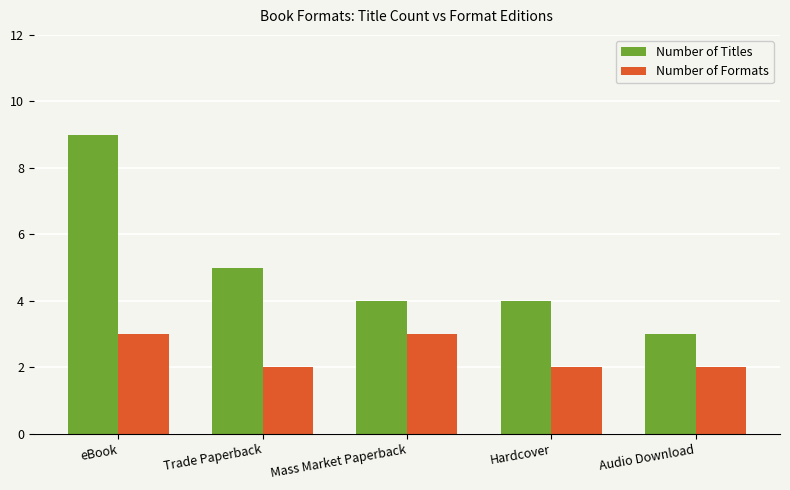

What is the difference between the highest and lowest values at Trade Paperback?

3